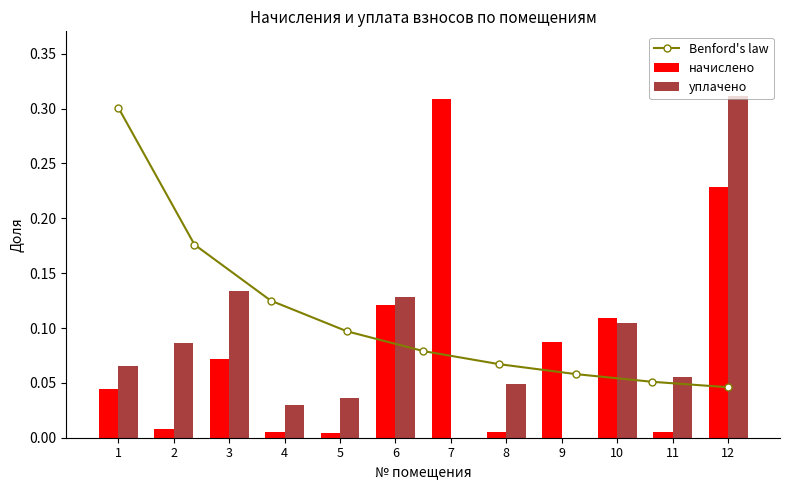

The начислено series shows 0.1 at 1. True or false?

False